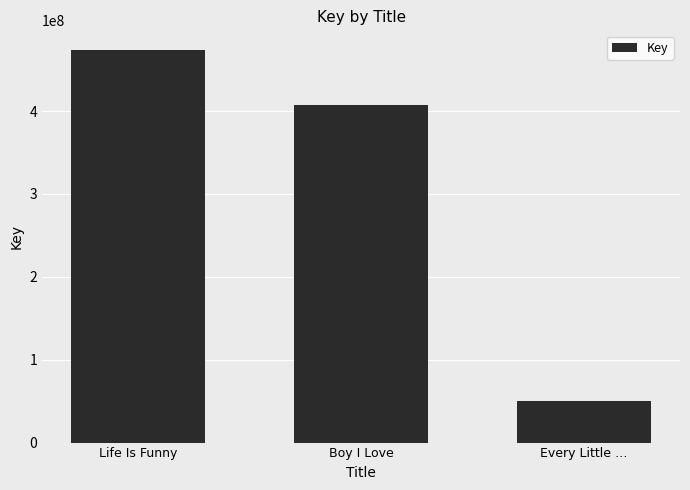

What is the difference between the values at Life Is Funny and Boy I Love?

66554175